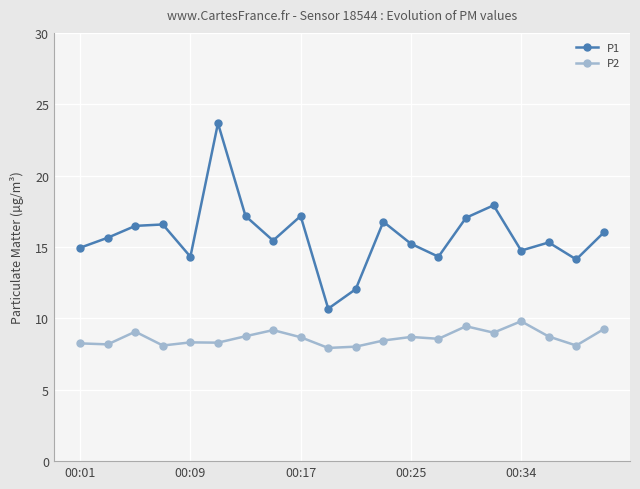

Which series has the largest range (max minus min)?

P1